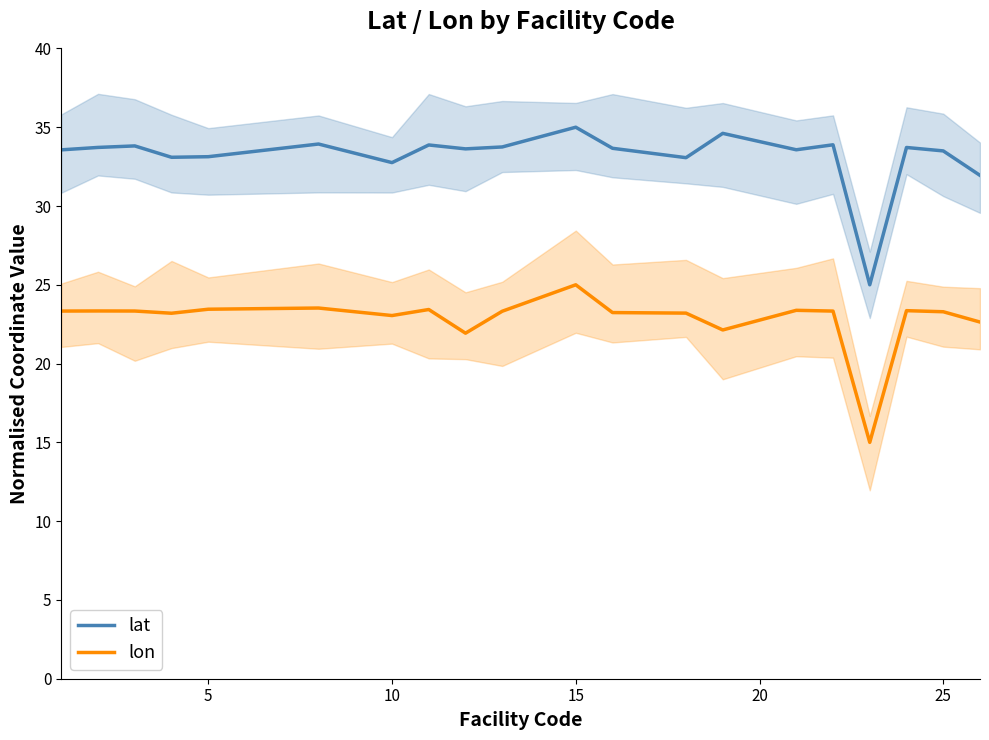

Count the number of data series in this chart.

2